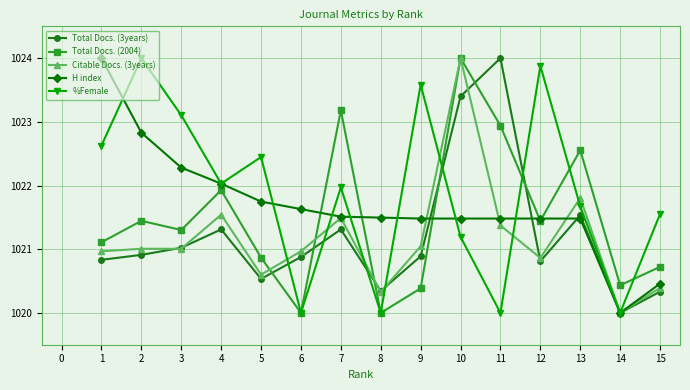

True or false: Total Docs. (3years) has more than 0 interior local peaks.

True